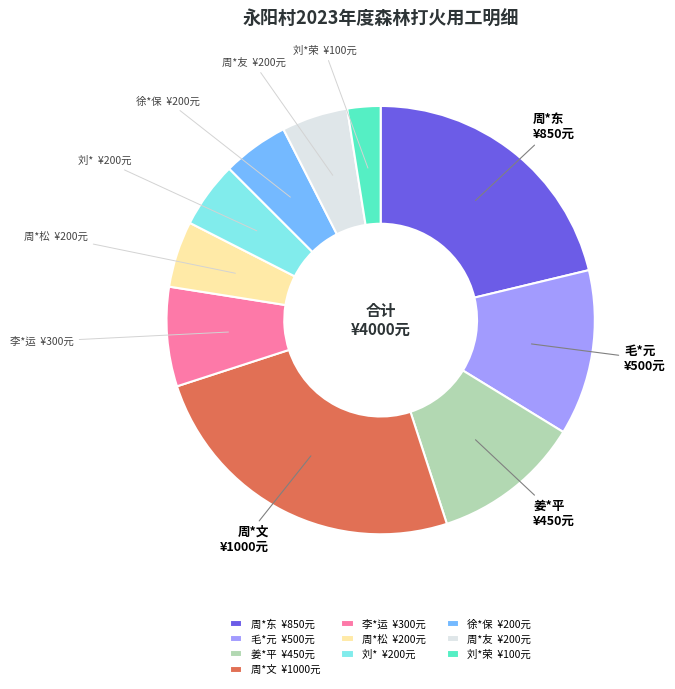

Combined, do 周*松 ¥200元 and 李*运 ¥300元 account for over 50%?

No